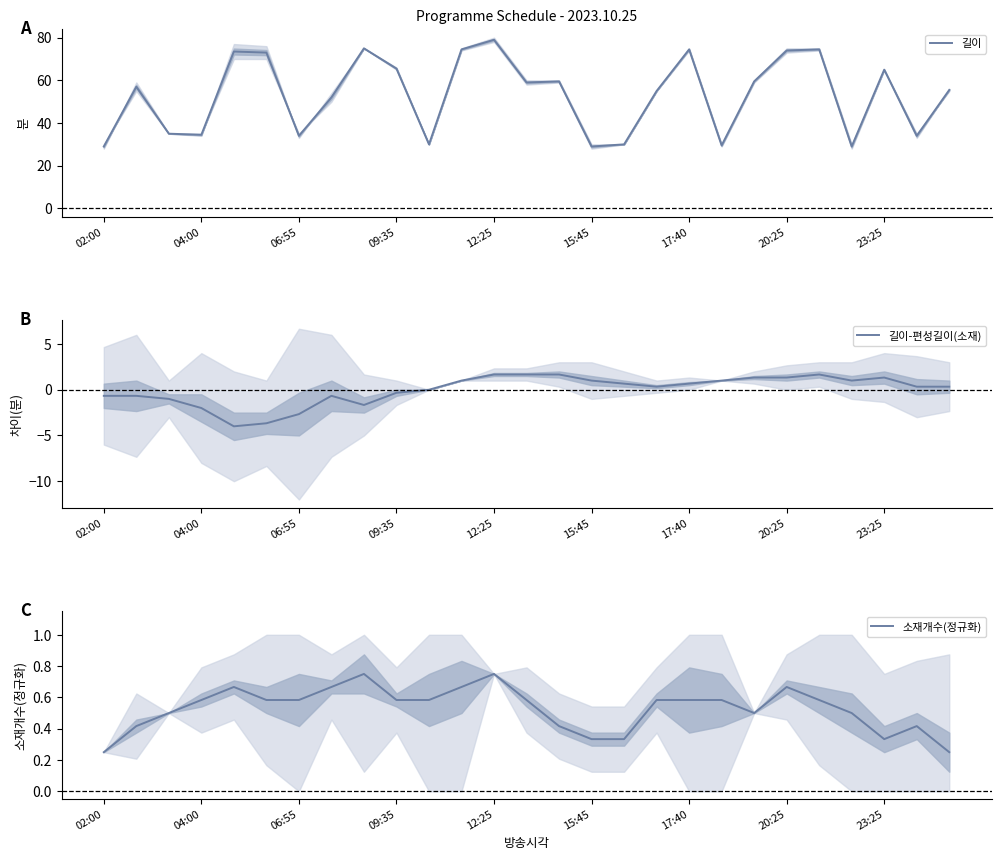

At which label is 소재개수(정규화) closest to 0?

02:00